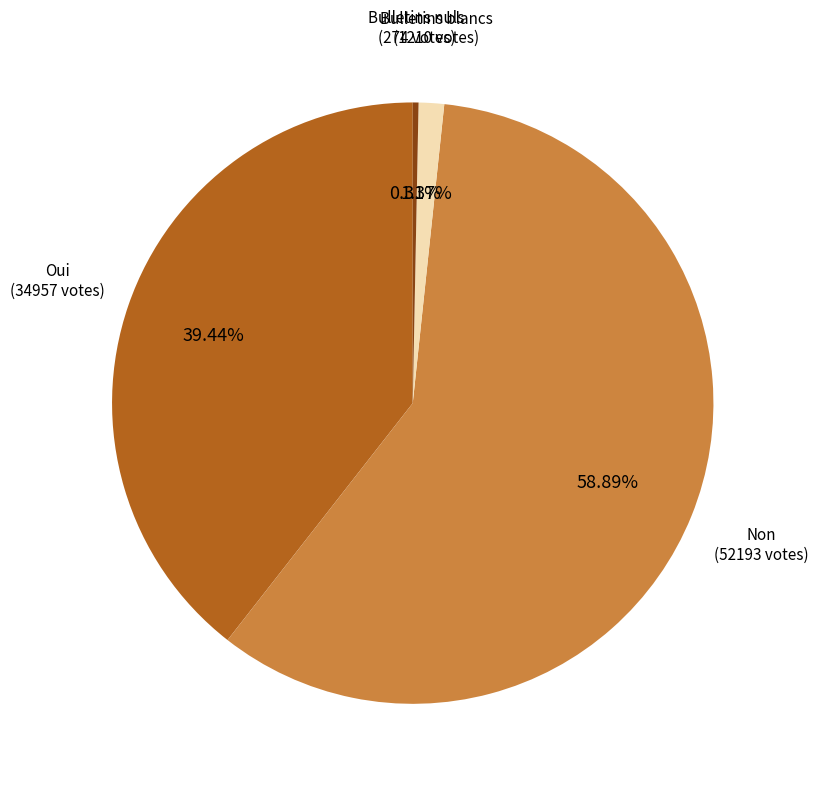

Is there a majority slice in this chart?

Yes